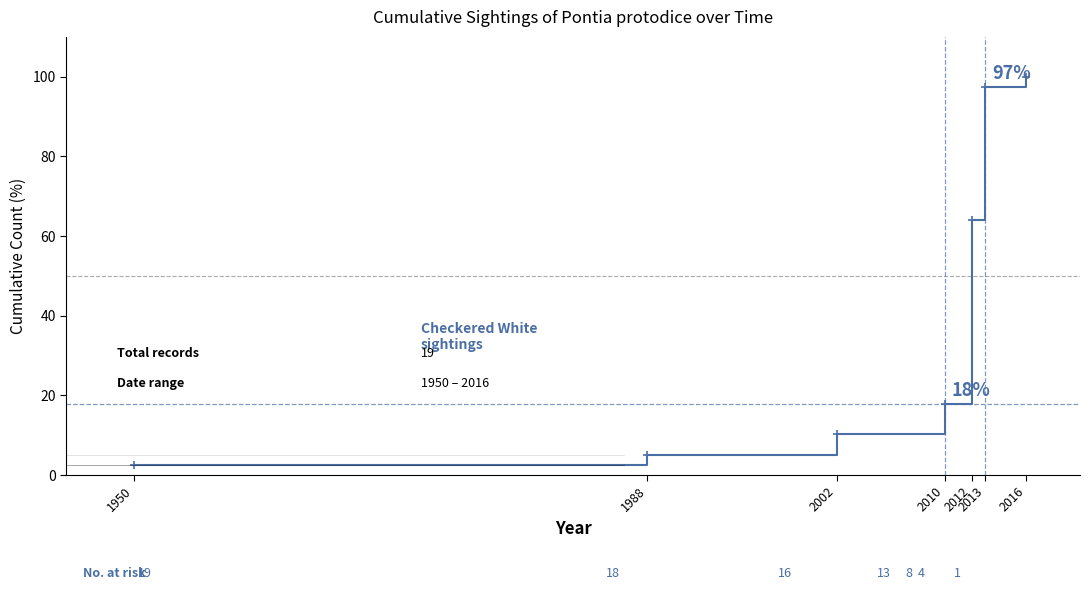

Which label corresponds to the smallest value in the chart?

1950